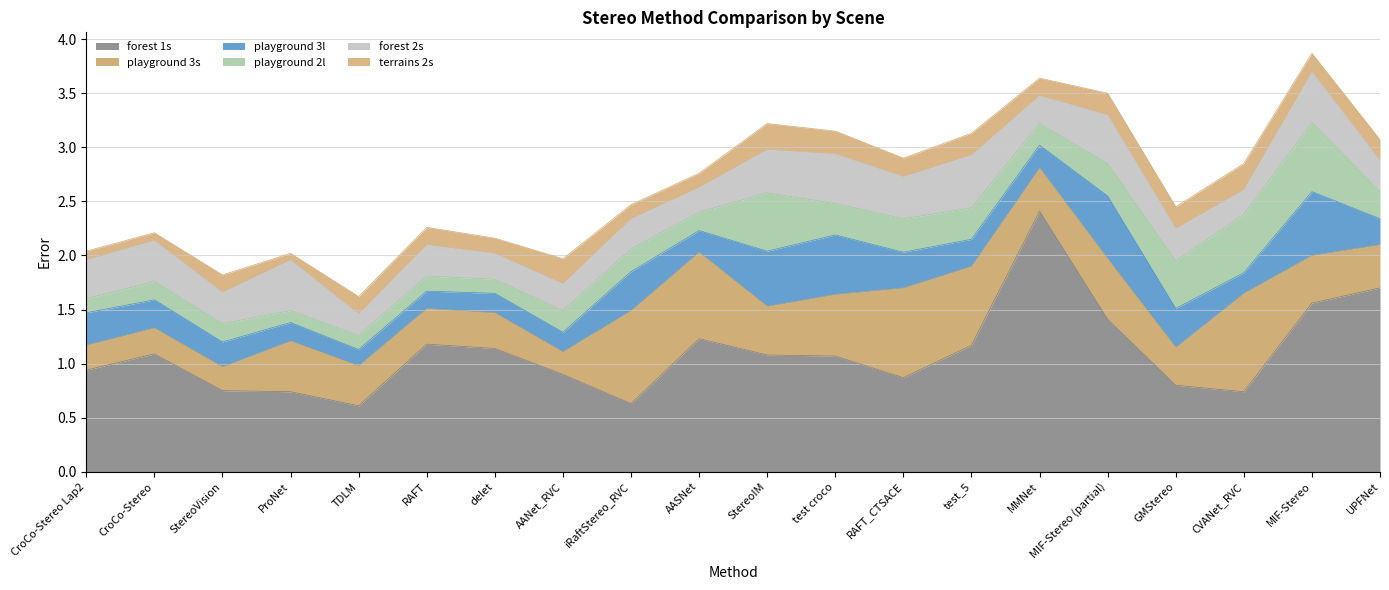

What is the difference between the maximum and minimum values in the playground 3s series?

0.7